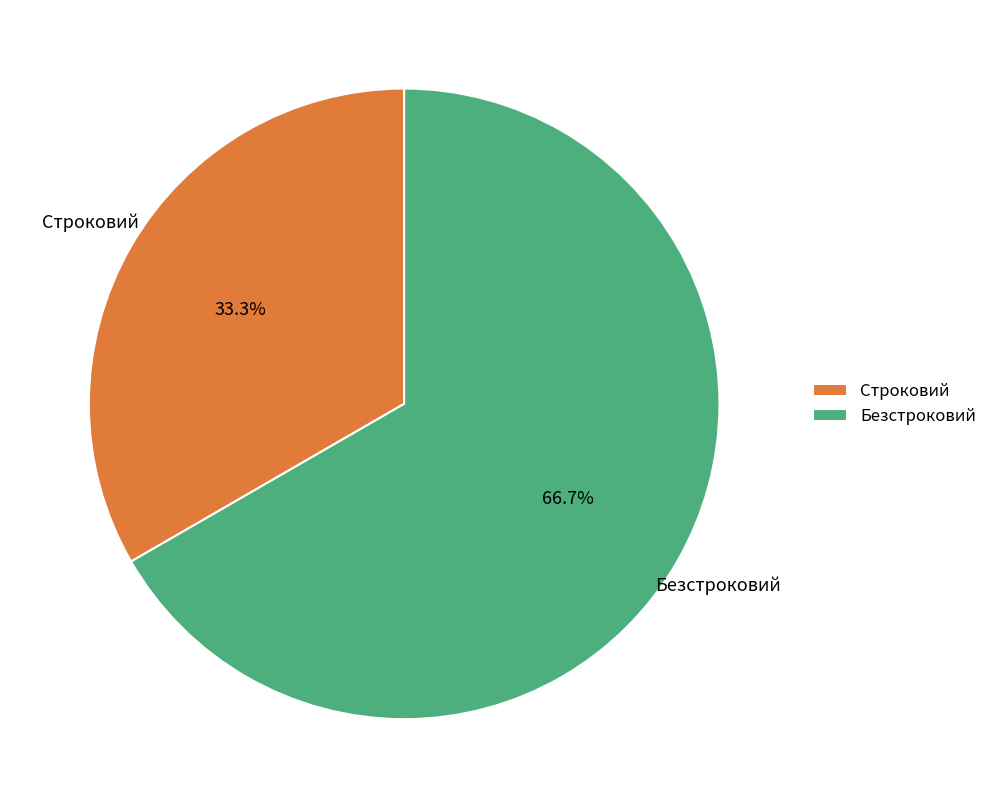

How many segments does this pie chart have?

2